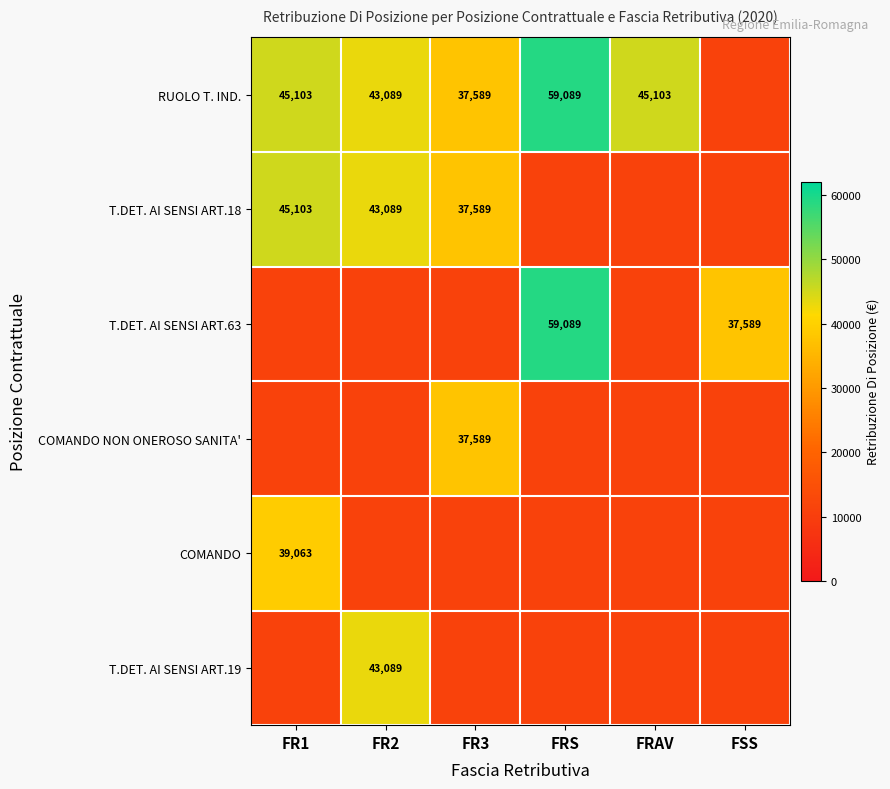

Which series has the largest range (max minus min)?

RUOLO T. IND.